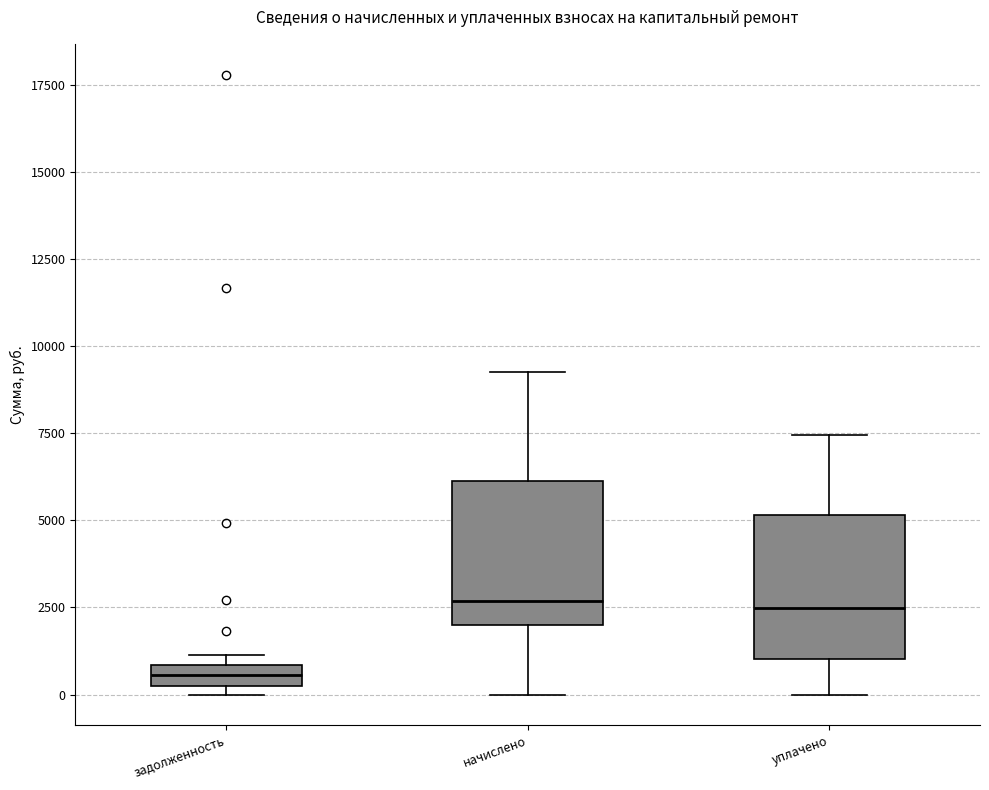

Where is the upper edge of the box for начислено on the y-axis? The values are not printed on the chart, so give them approximately, as read against the axis.

6000